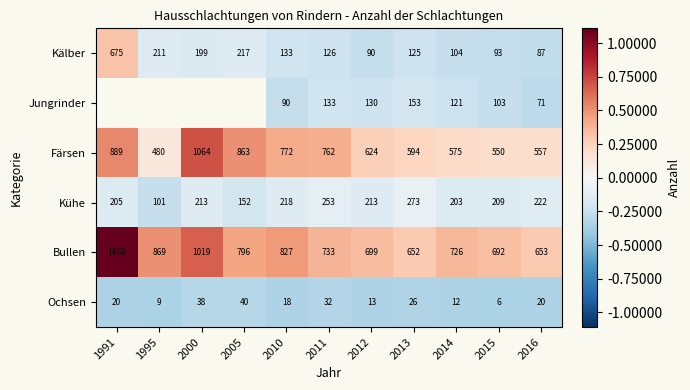

Between 2014 and 2015, which series saw the biggest shift?

Bullen